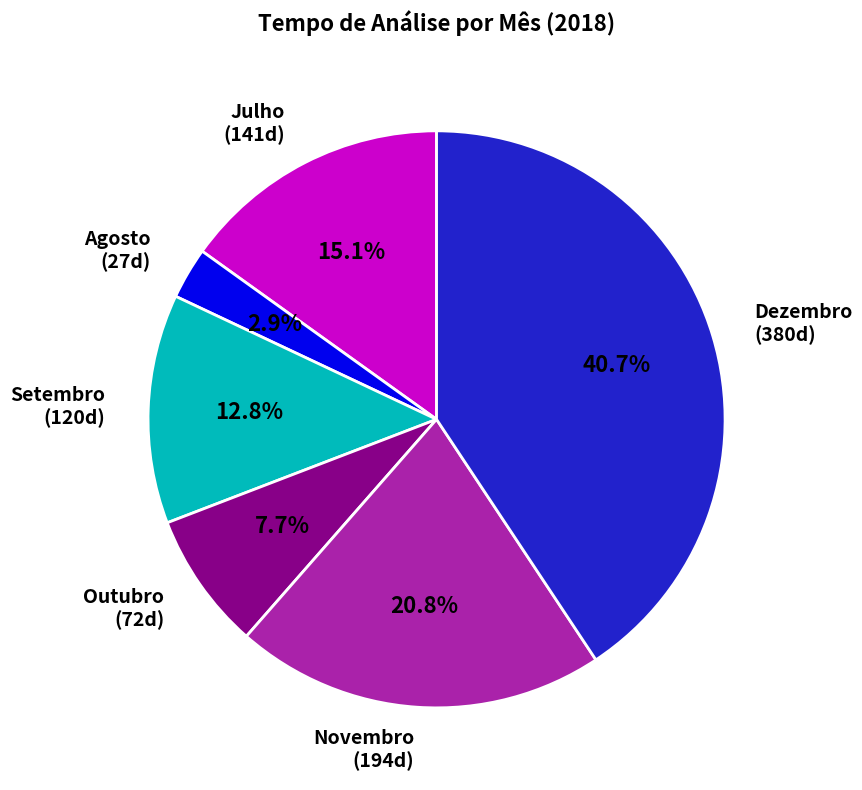

Approximately how many times larger is the value at Outubro compared to Agosto?

2.7